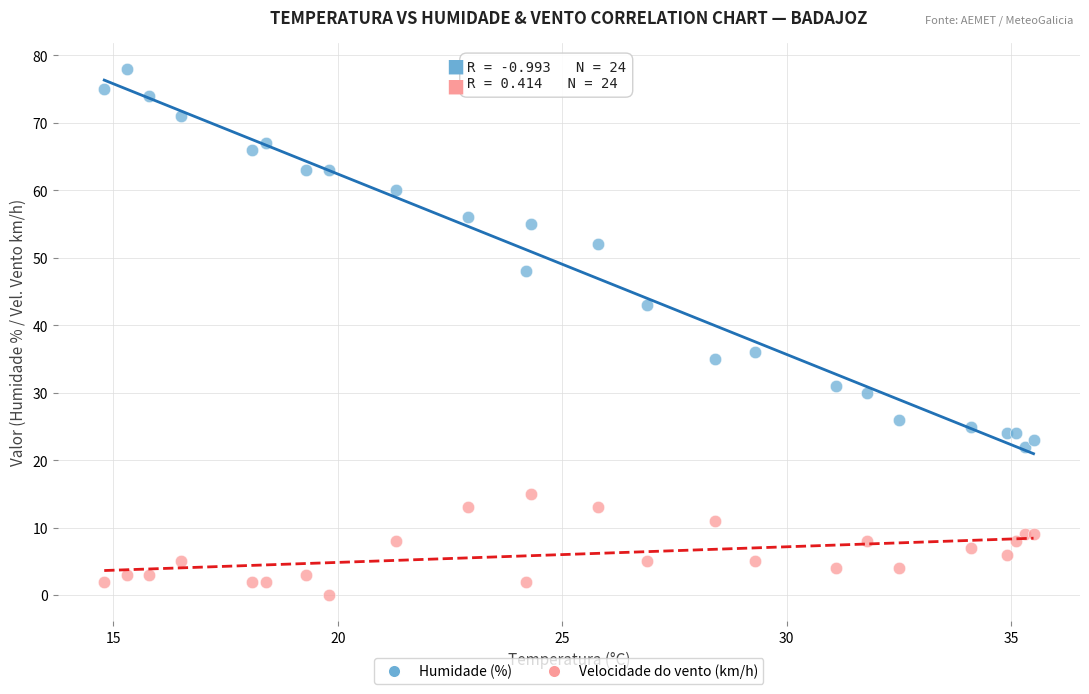

Across all series, what Y value is closest to 39?

36